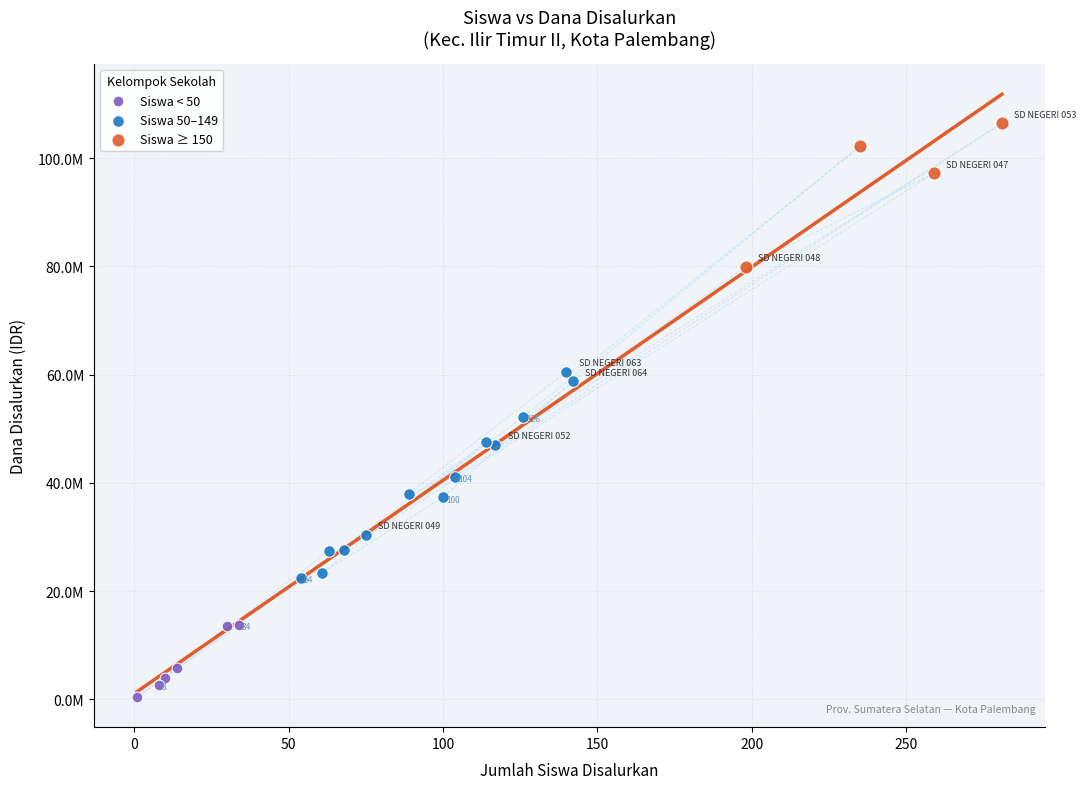

Which series reaches the minimum Y coordinate?

Siswa < 50